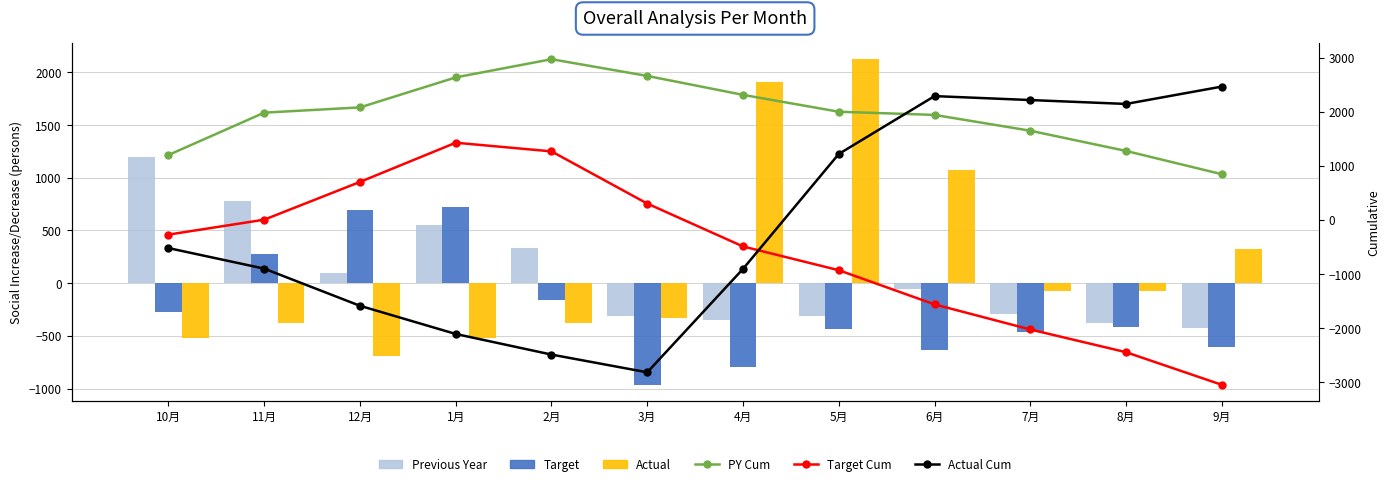

How many values in Target Cum are above zero?

5